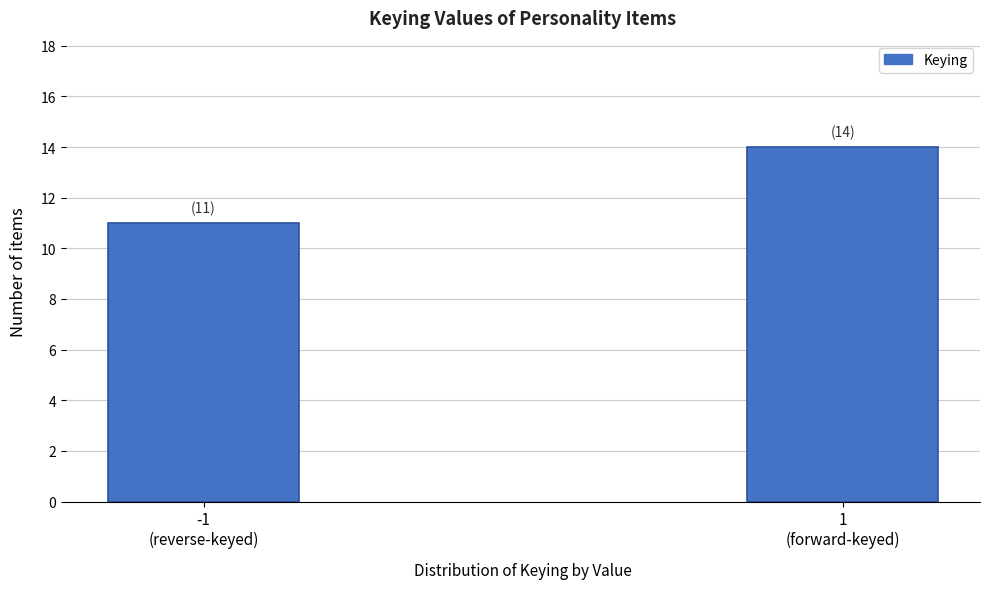

Reading right to left, transcribe all the data shown in this chart.

14	11